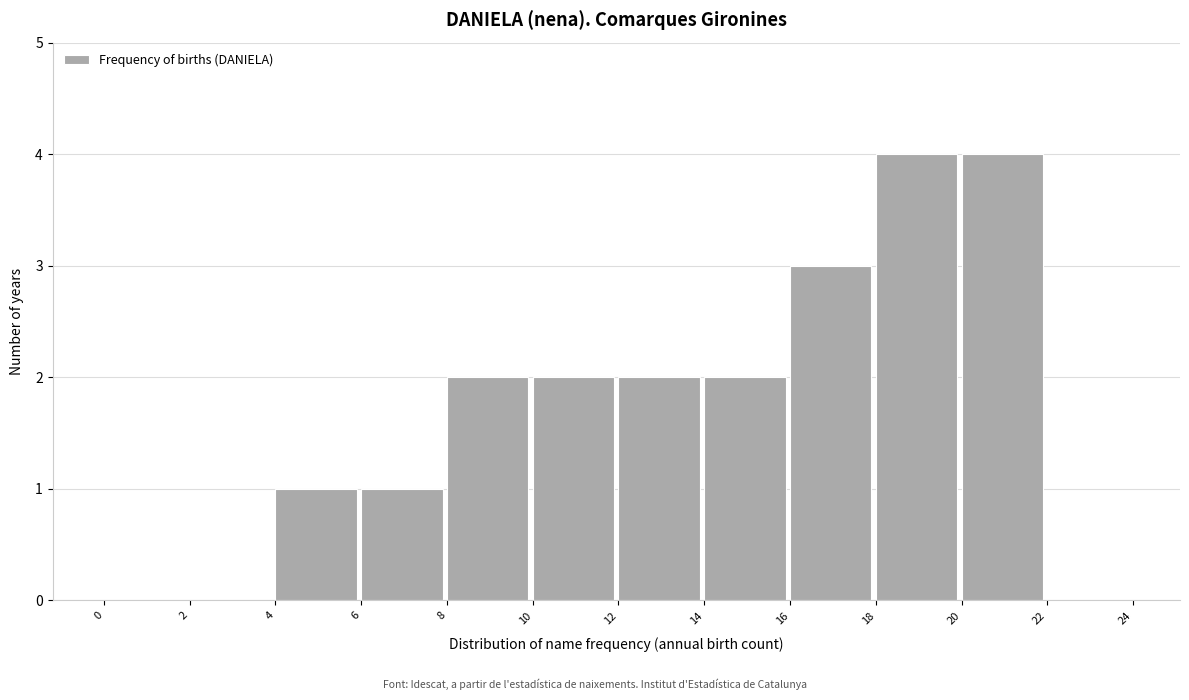

How tall is the bar that spans 14 to 16 on the x-axis? The values are not printed on the chart, so give them approximately, as read against the axis.

2